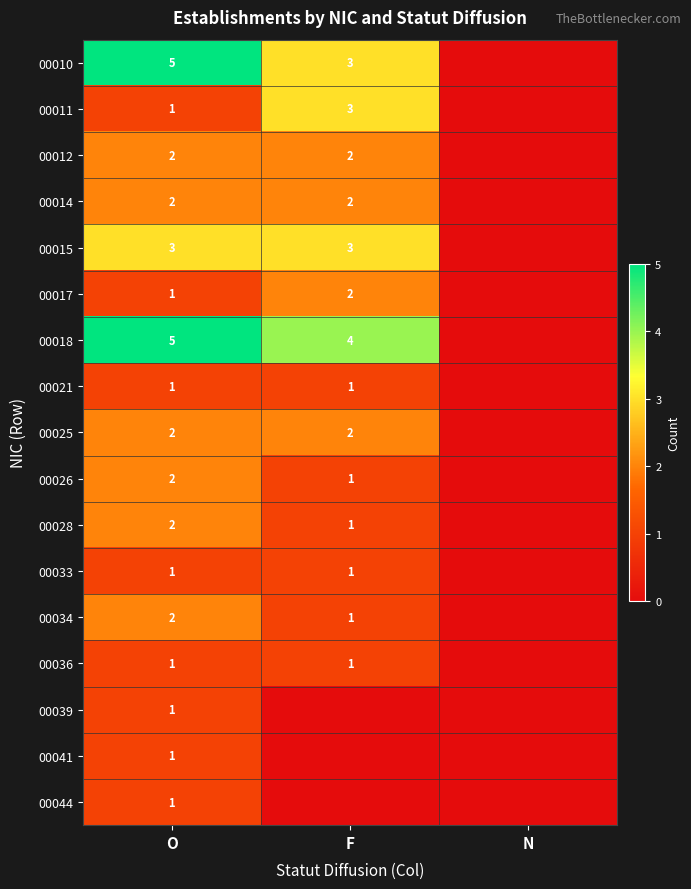

Is it true that 00026 equals 1 at F?

True